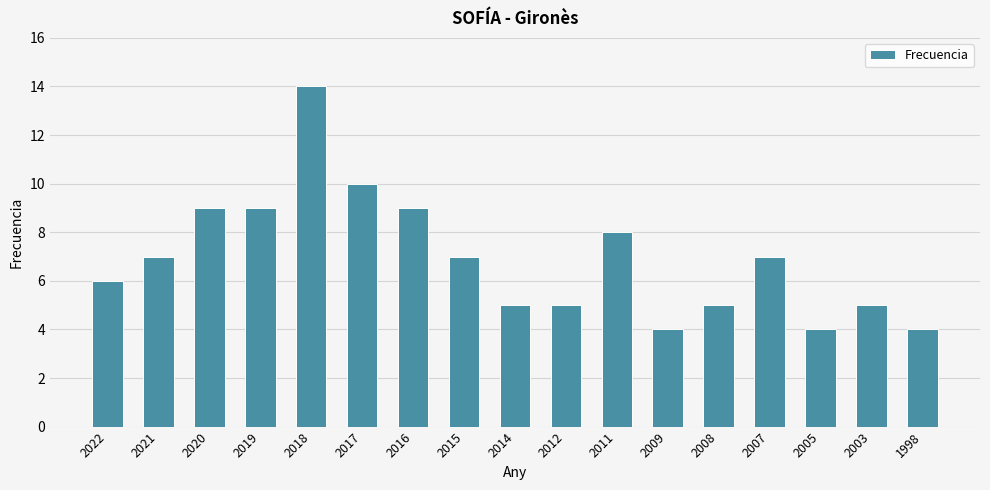

Count the values in the range 5 to 9.

12